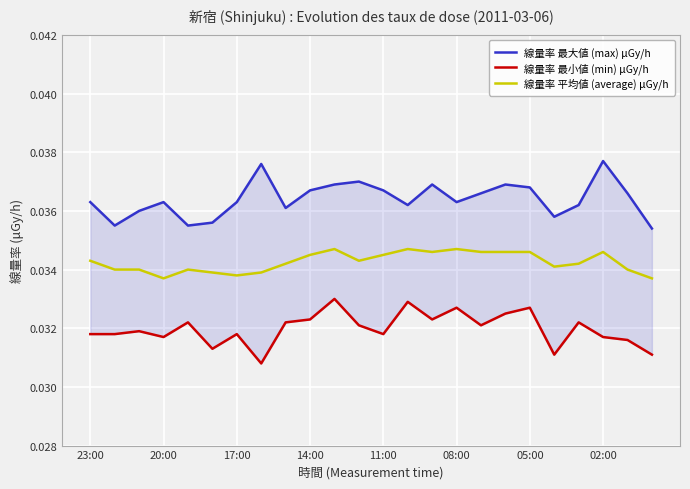

True or false: 線量率 最小値 (min) μGy/h and 線量率 最大値 (max) μGy/h cross at least once.

False